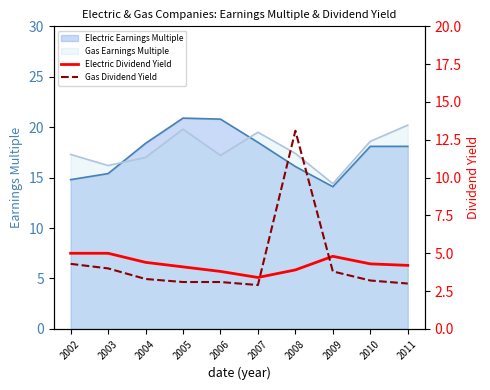

Is the value of Gas Earnings Multiple at 2008 greater than the value of Electric Earnings Multiple at 2011?

No